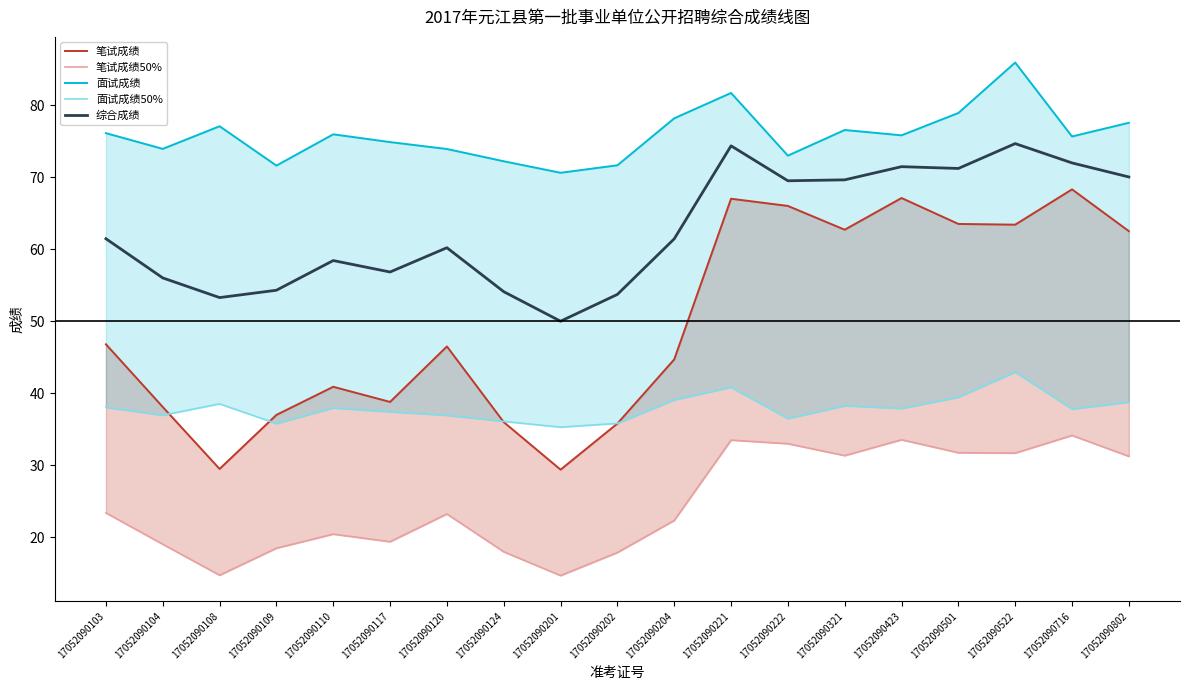

The value of 面试成绩 at 17052090110 is 75.9. True or false?

True